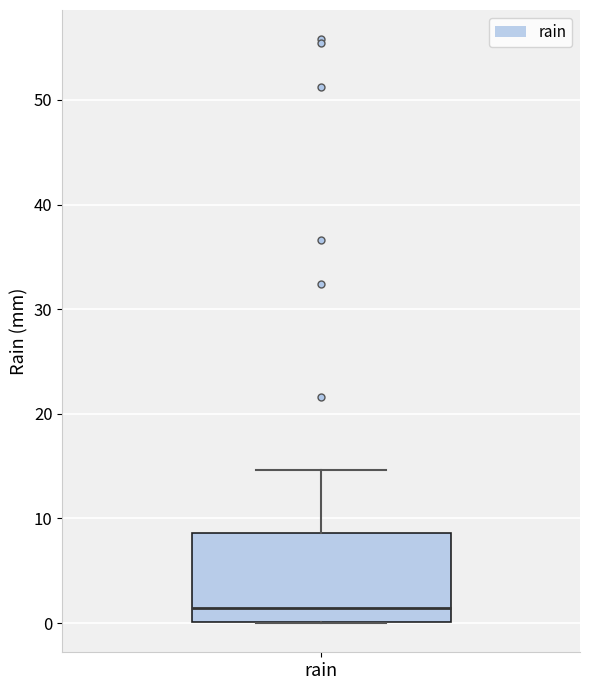

Where is the lower edge of the box for rain on the y-axis? The values are not printed on the chart, so give them approximately, as read against the axis.

0